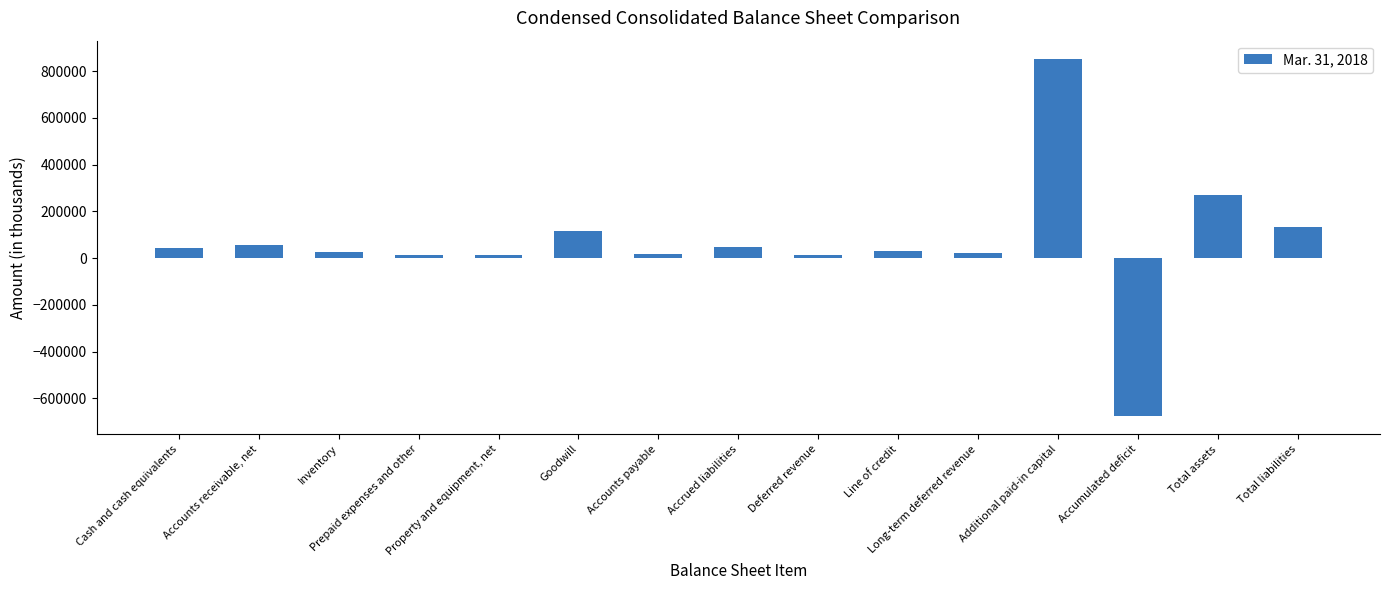

The value at Total assets is 270912. True or false?

True